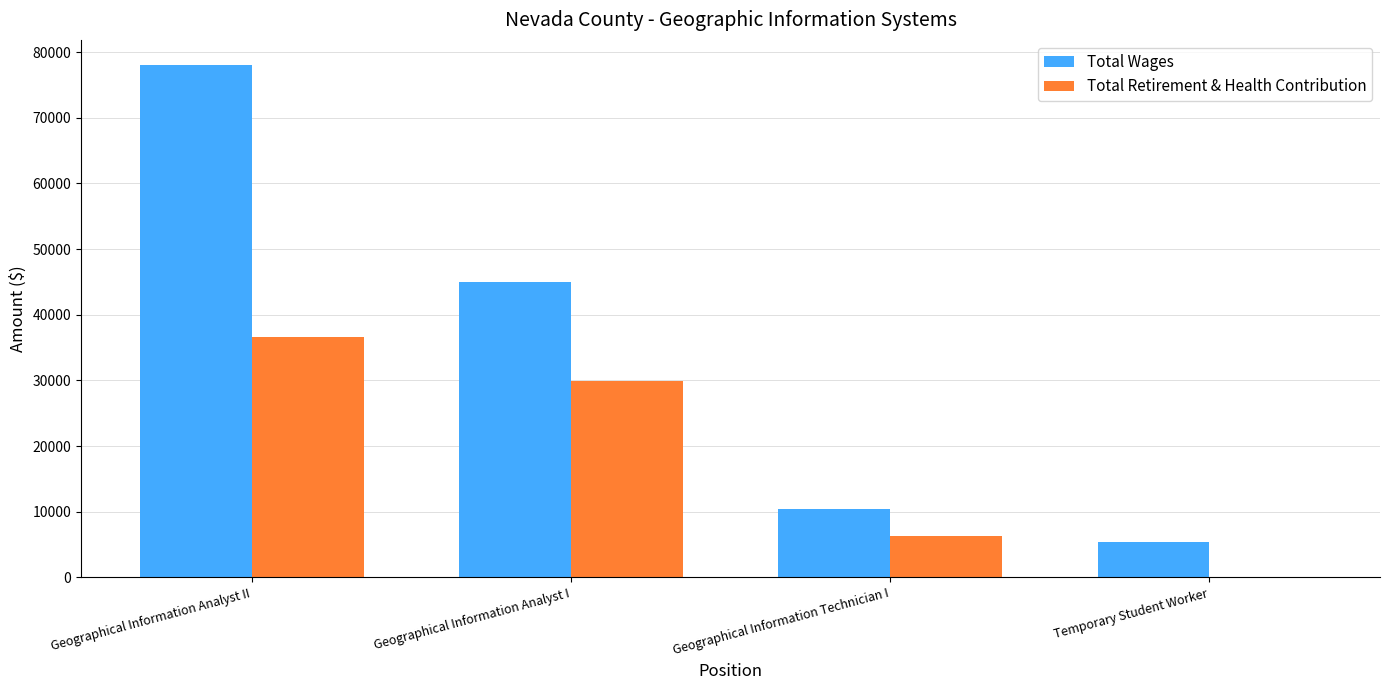

Which series changed the most between Geographical Information Analyst II and Geographical Information Analyst I?

Total Wages